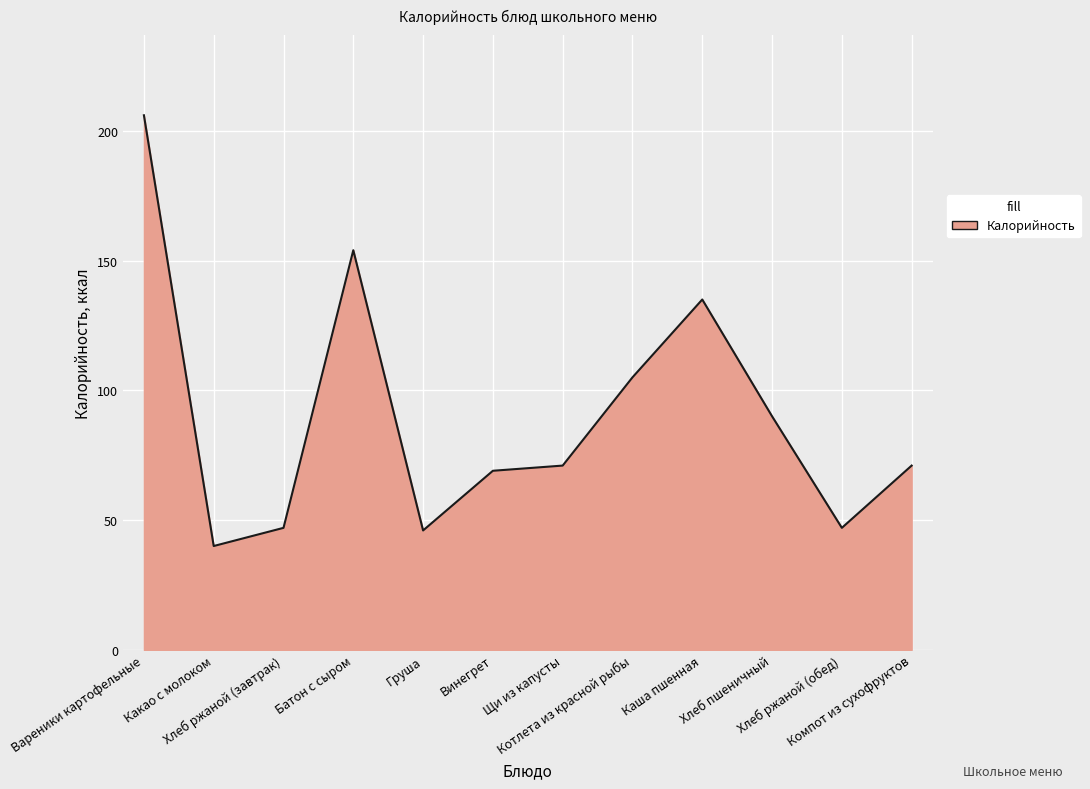

What position from the left is Батон с сыром?

4